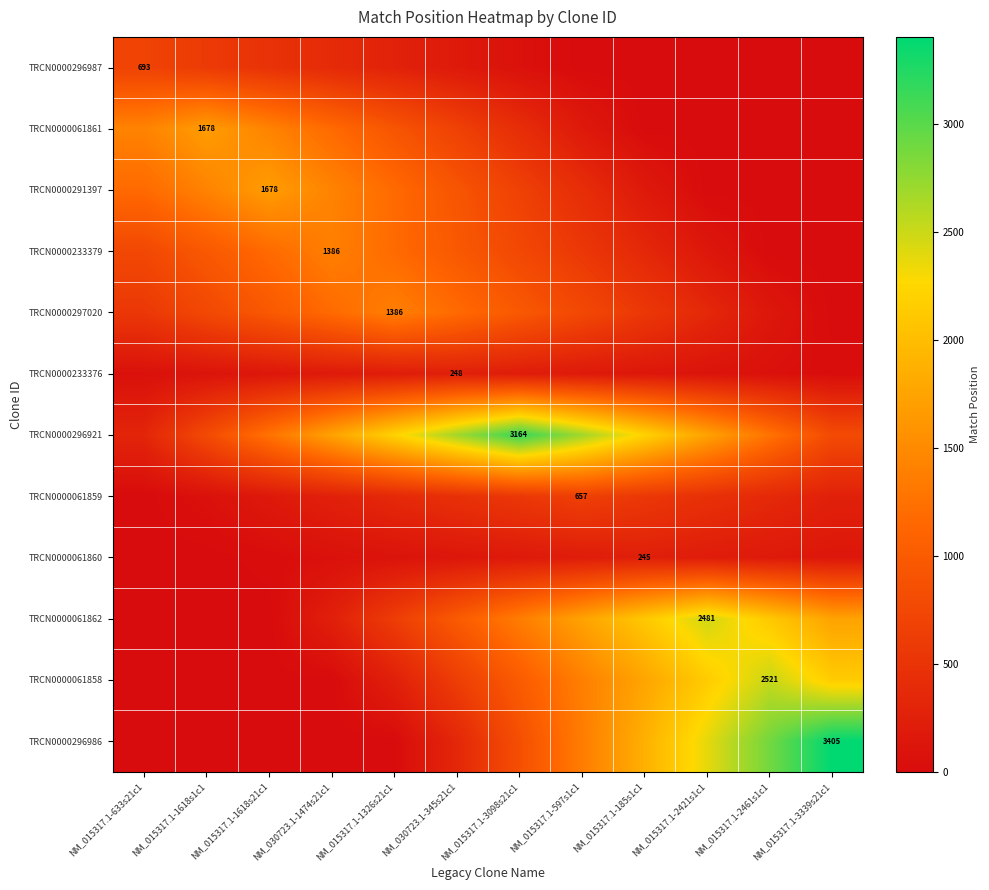

Count the number of categories in the chart.

12